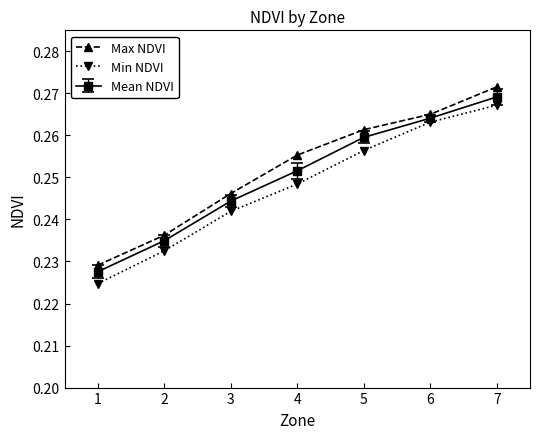

Does the chart display data point markers on the line(s)?

Yes